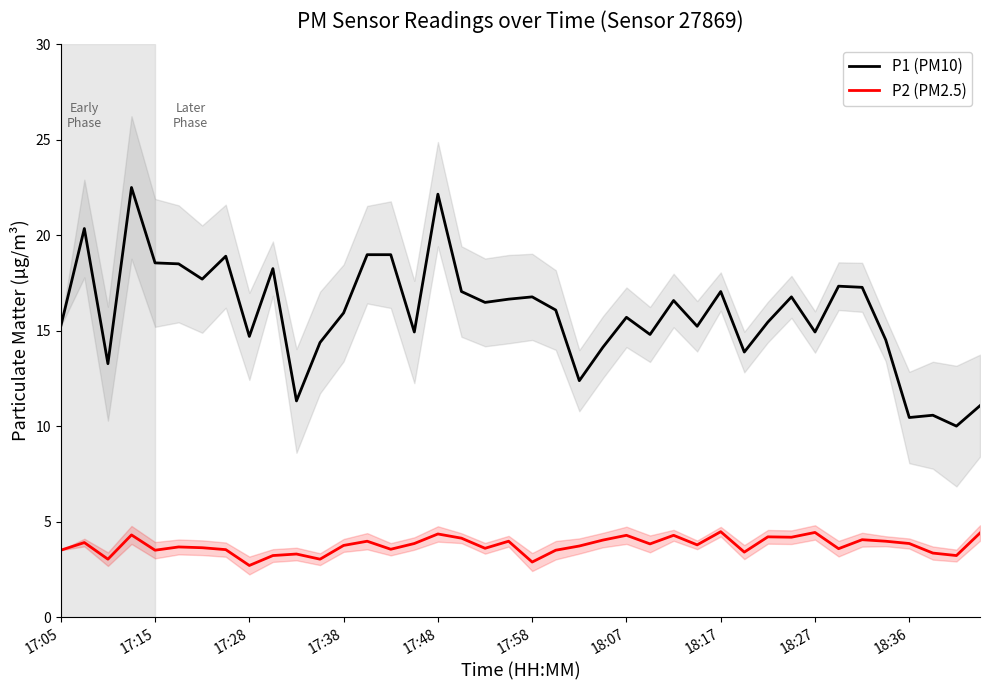

Reading left to right, list all the values displayed in this chart.

P1 (PM10): 15.2	20.4	13.3	22.5	18.6	18.5	17.7	18.9	14.7	18.2	11.3	14.4	15.9	19.0	19.0	14.9	22.1	17.1	16.5	16.6	16.8	16.1	12.4	14.1	15.7	14.8	16.6	15.2	17.1	13.9	15.4	16.8	14.9	17.3	17.3	14.5	10.4	10.6	10.0	11.1
P2 (PM2.5): 3.5	3.9	3.0	4.3	3.5	3.7	3.6	3.5	2.7	3.2	3.3	3.0	3.8	4.0	3.5	3.9	4.3	4.1	3.6	4.0	2.9	3.5	3.7	4.0	4.3	3.8	4.3	3.8	4.5	3.4	4.2	4.2	4.4	3.6	4.0	4.0	3.9	3.4	3.2	4.4